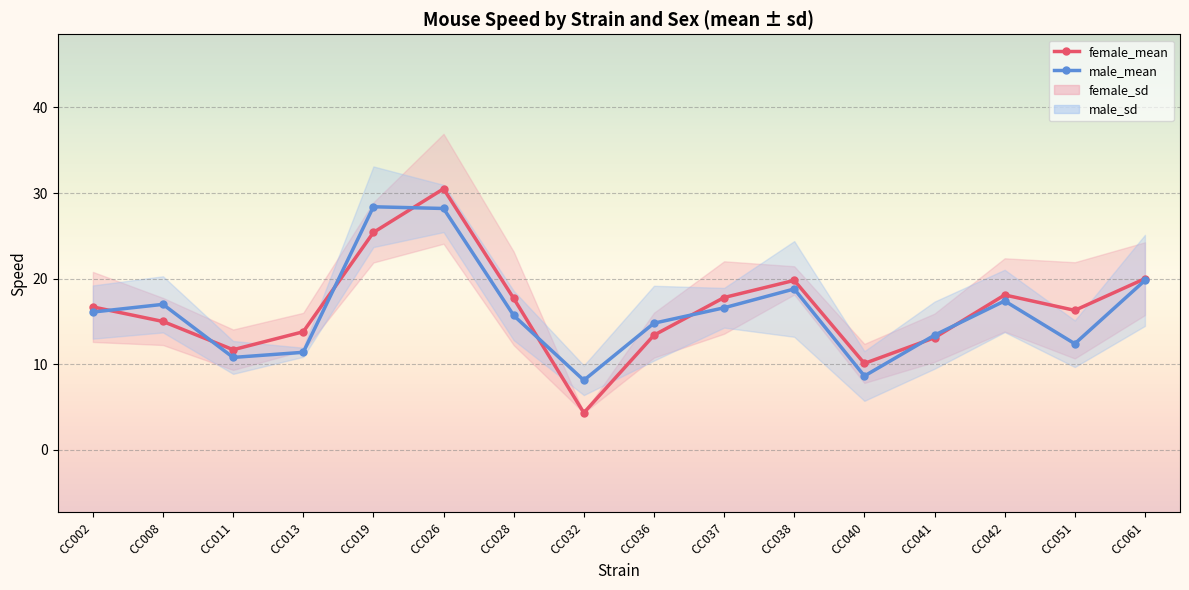

True or false: female_mean has a value of 13.8 at CC013.

True